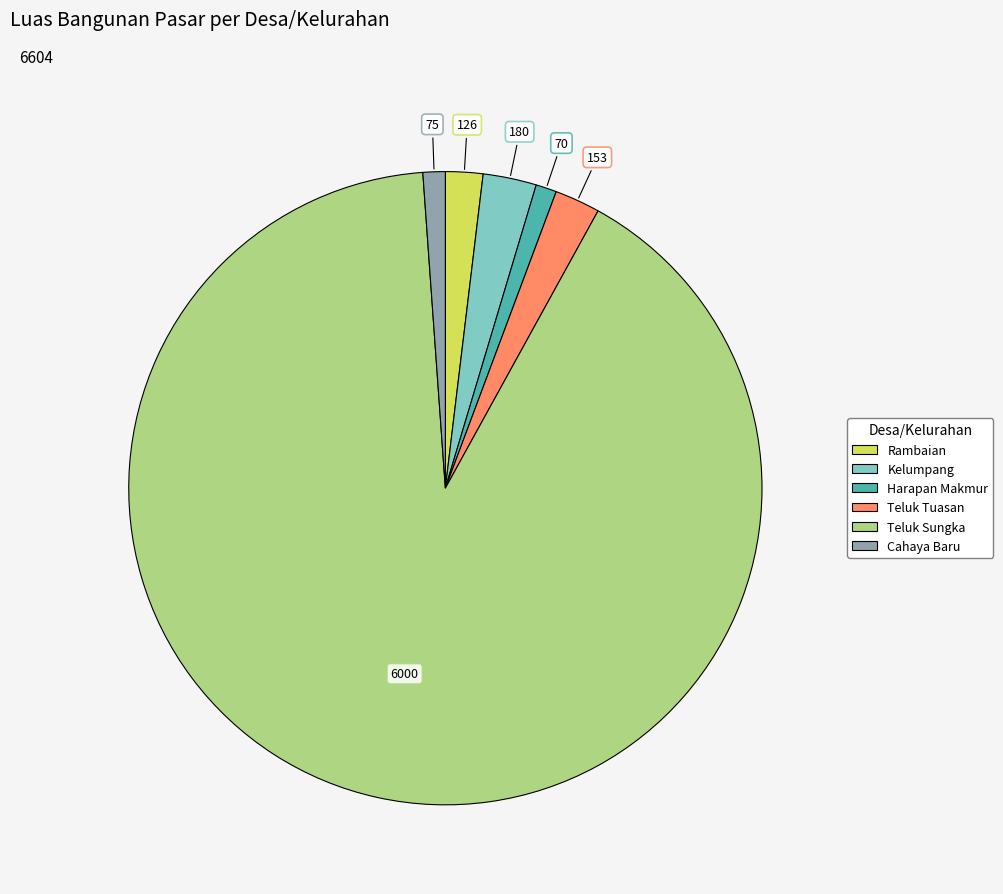

Does Teluk Sungka represent more than half of the total?

Yes